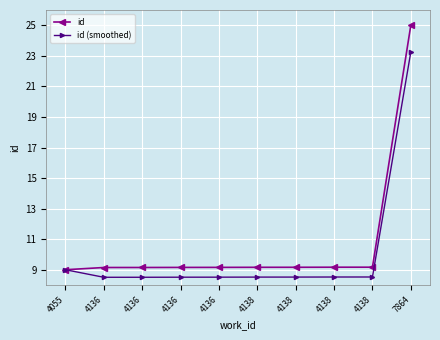

Does the chart have visible grid lines?

Yes